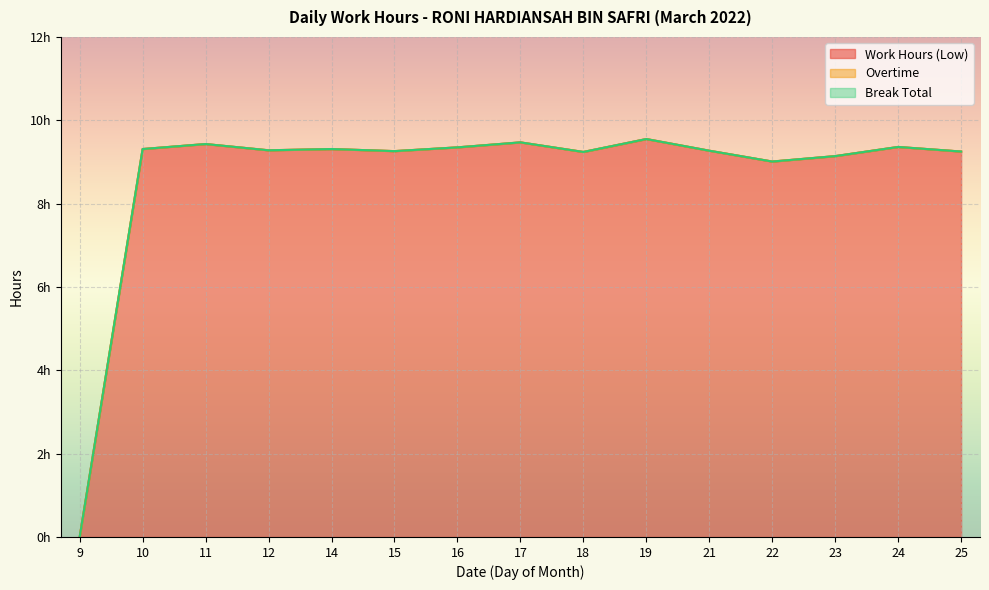

Reading left to right, what are all the values shown in this chart?

Work Hours (Low): 0.0	9.3	9.4	9.3	9.3	9.3	9.3	9.5	9.2	9.6	9.3	9.0	9.1	9.4	9.2
Overtime: 0.0	0.0	0.0	0.0	0.0	0.0	0.0	0.0	0.0	0.0	0.0	0.0	0.0	0.0	0.0
Break Total: 0.0	0.0	0.0	0.0	0.0	0.0	0.0	0.0	0.0	0.0	0.0	0.0	0.0	0.0	0.0